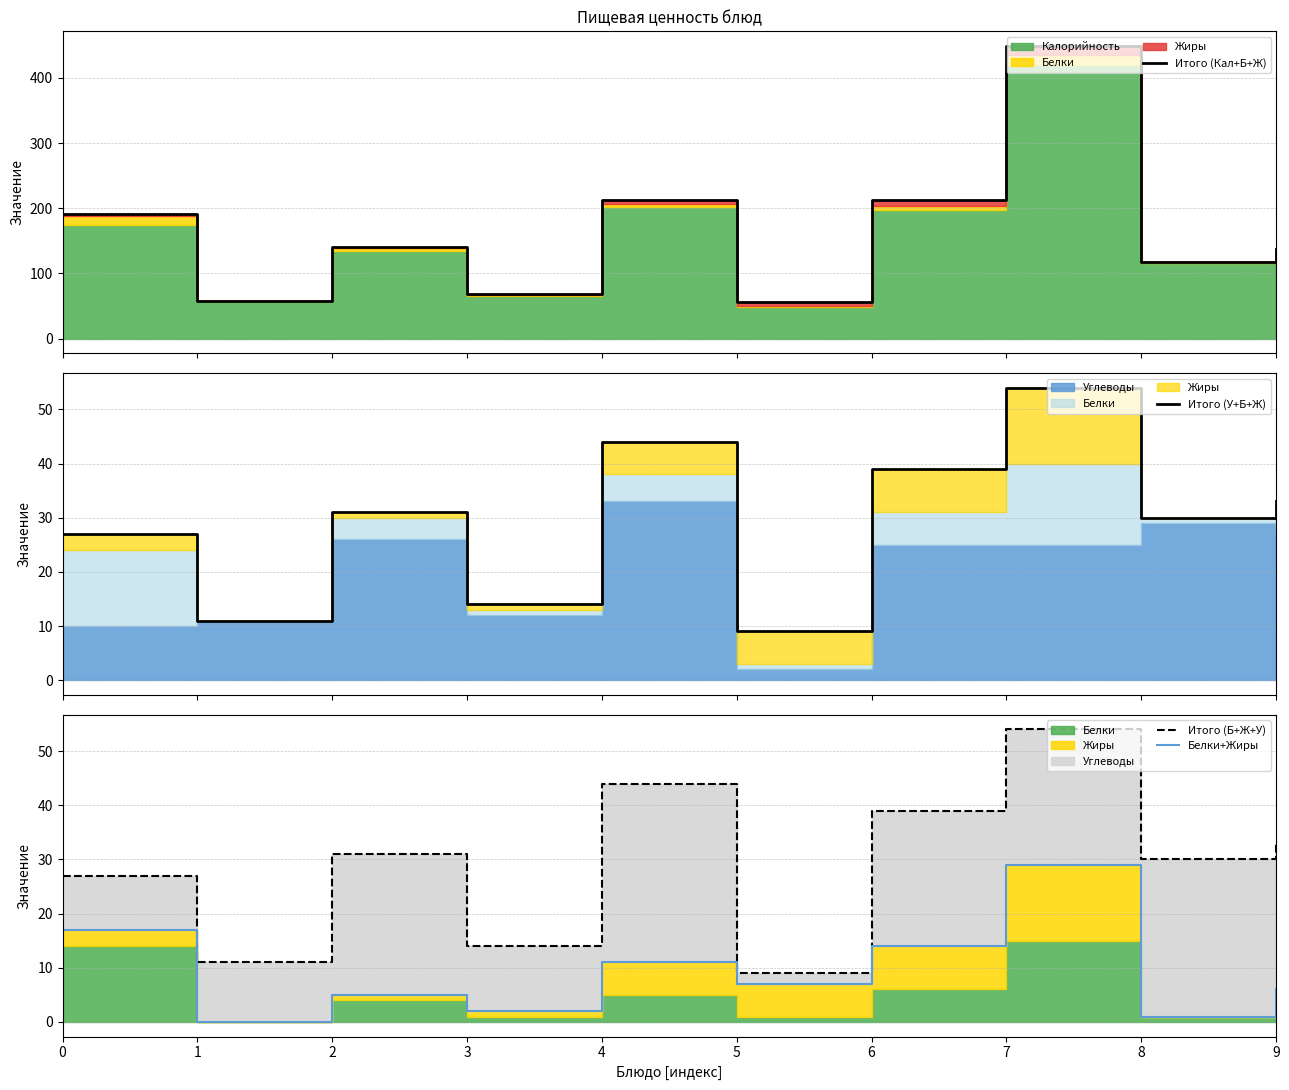

What is the approximate value of Итого (У+Б+Ж) at 2?

31